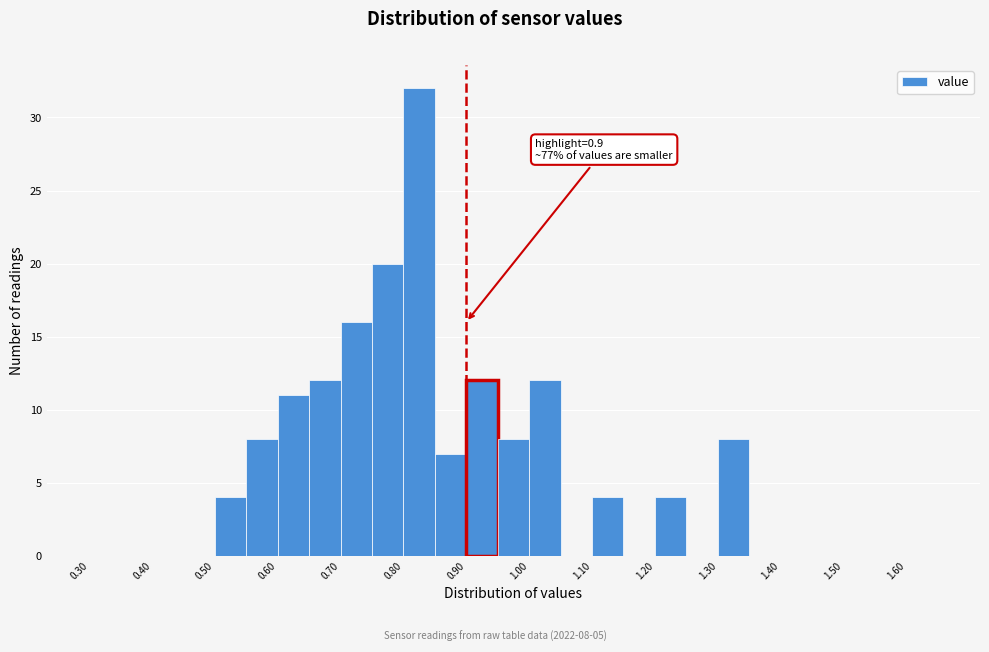

Which range on the x-axis has the tallest bar?

0.80 to 0.85